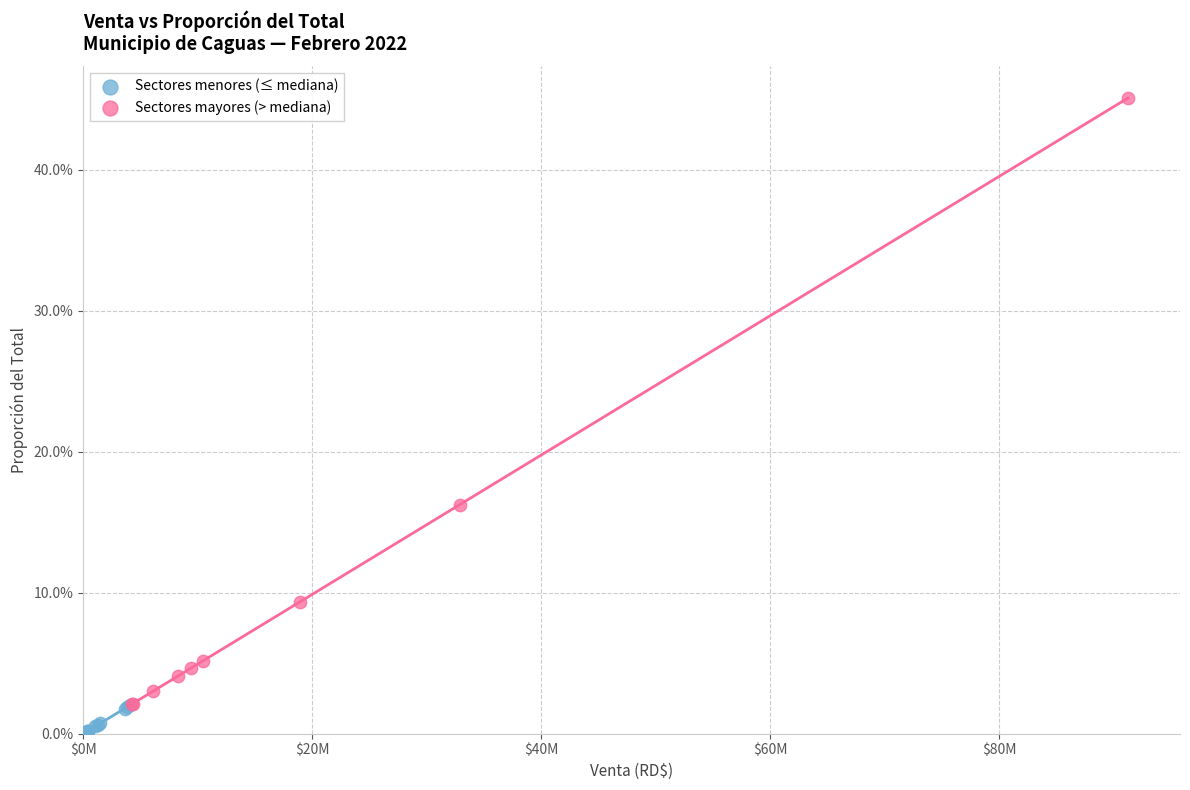

Which series reaches the maximum Y coordinate?

Sectores mayores (> mediana)